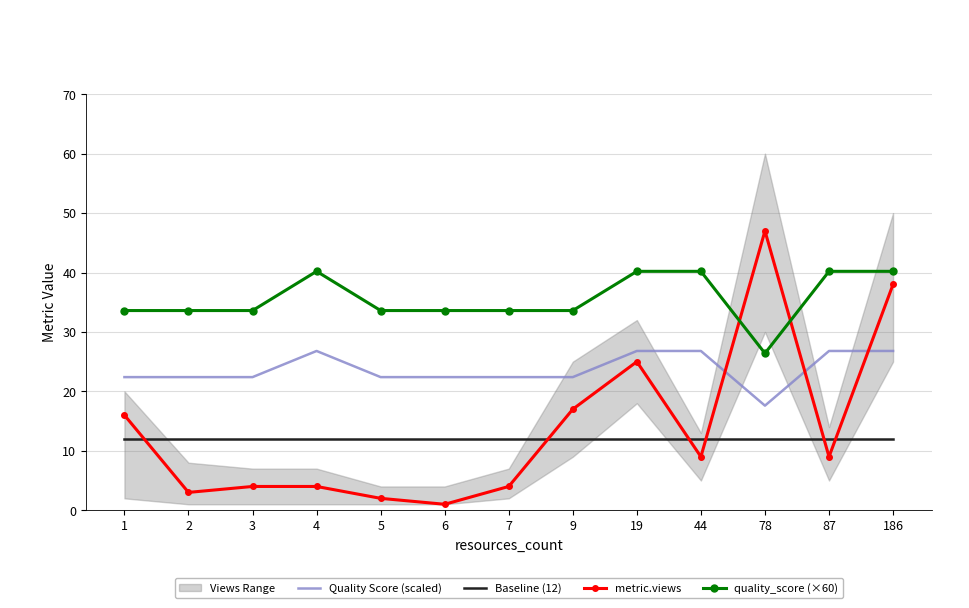

Is the value of Baseline (12) at 186 greater than the value of quality_score (×60) at 9?

No